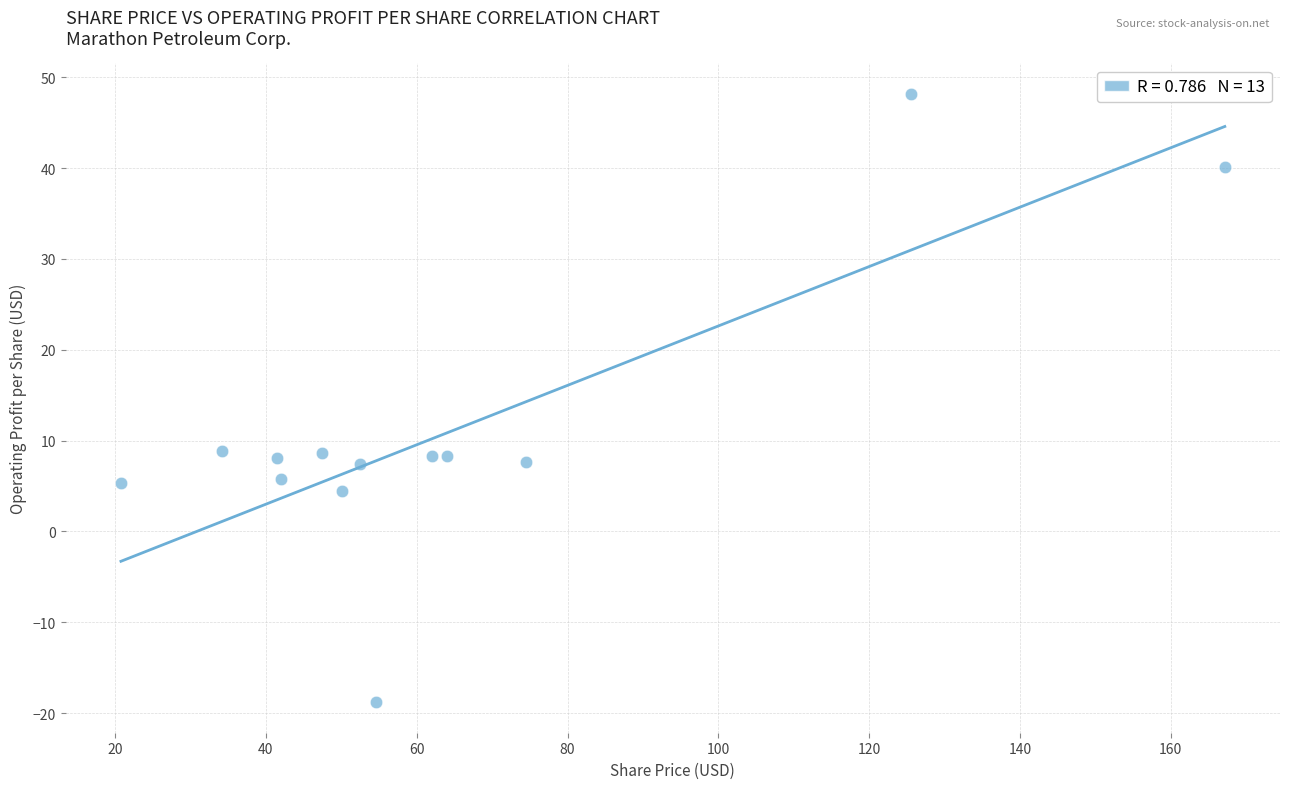

What is the range of X values (max minus min)?

146.4